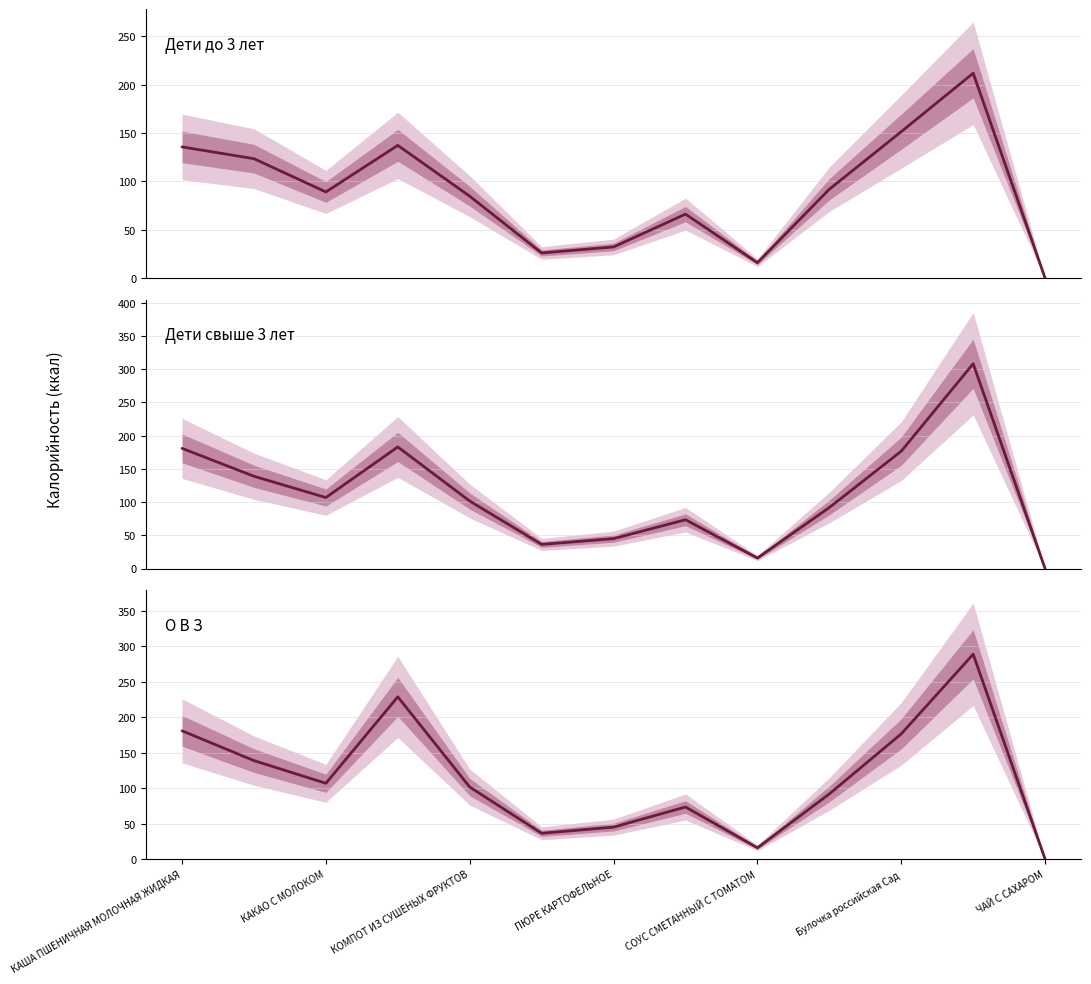

What is the sum of all О В З values?

1486.7